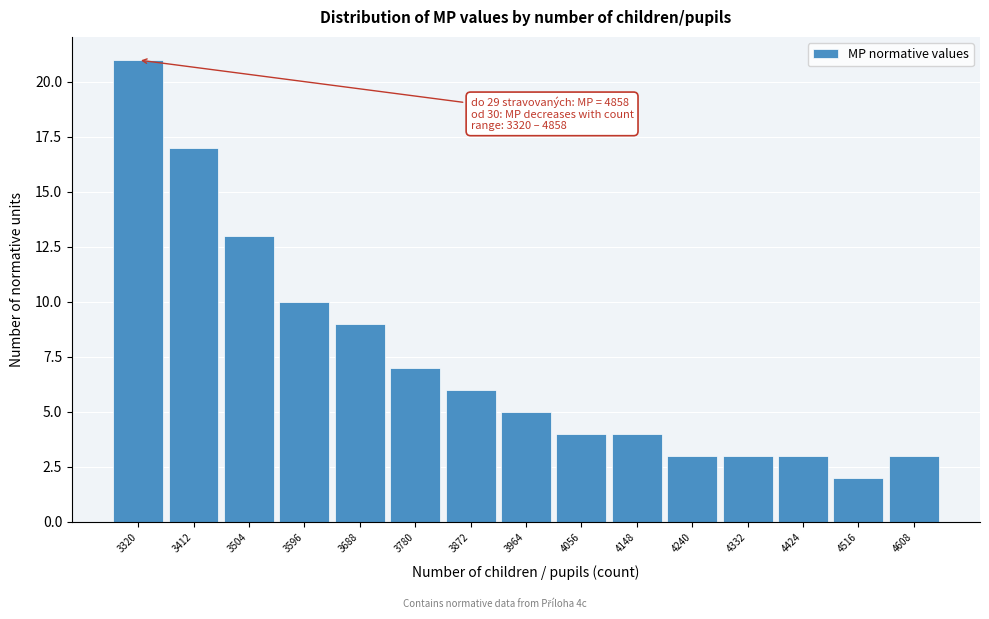

Reading left to right, extract all data points from this chart.

21	17	13	10	9	7	6	5	4	4	3	3	3	2	3